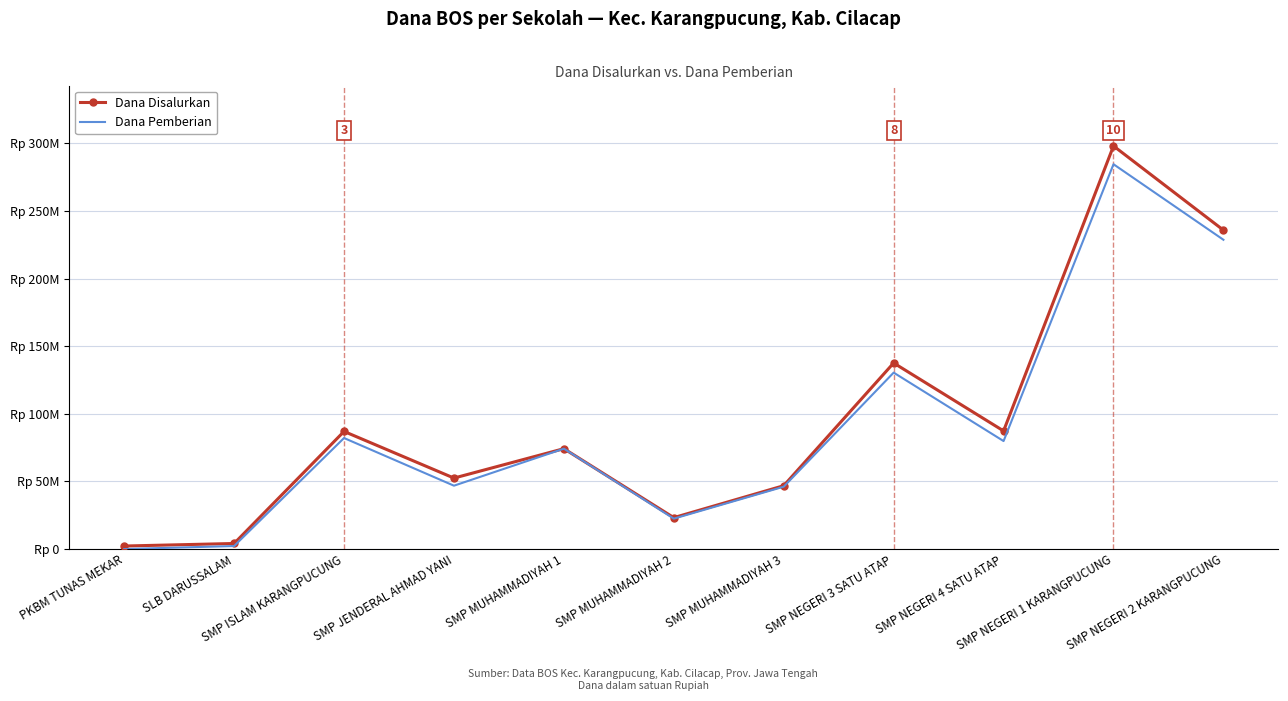

True or false: Dana Disalurkan and Dana Pemberian cross at least once.

False